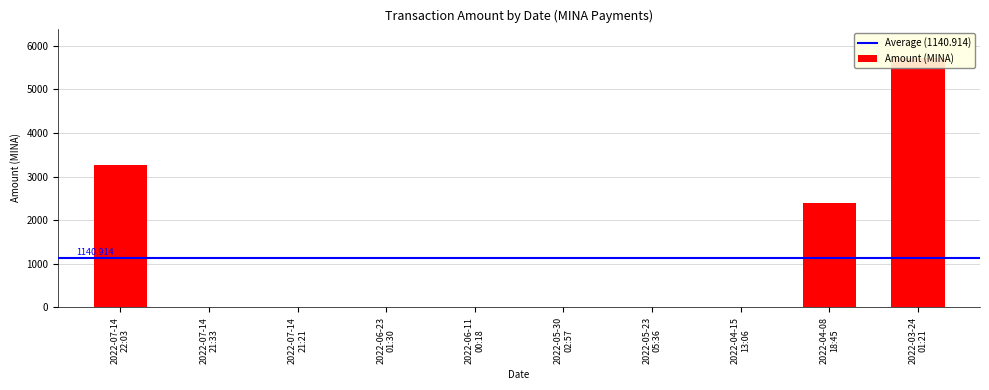

Count the number of categories in the chart.

10